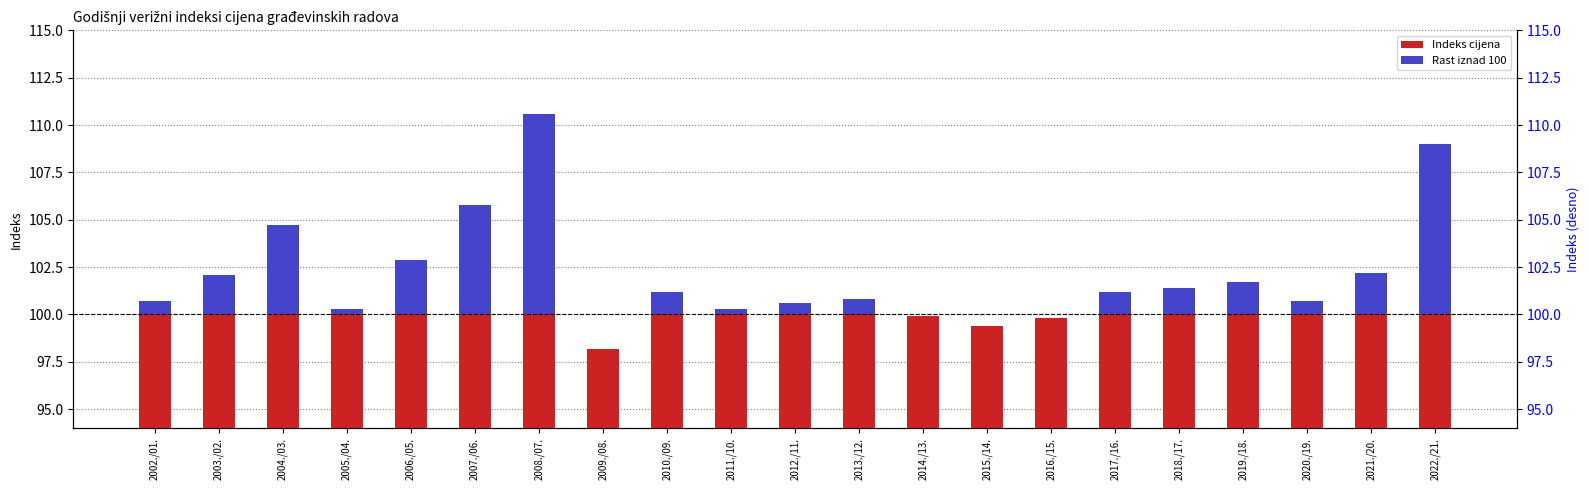

Reading right to left, extract all data points from this chart.

Indeks cijena: 2022./21.=109.0	2021./20.=102.2	2020./19.=100.7	2019./18.=101.7	2018./17.=101.4	2017./16.=101.2	2016./15.=99.8	2015./14.=99.4	2014./13.=99.9	2013./12.=100.8	2012./11.=100.6	2011./10.=100.3	2010./09.=101.2	2009./08.=98.2	2008./07.=110.6	2007./06.=105.8	2006./05.=102.9	2005./04.=100.3	2004./03.=104.7	2003./02.=102.1	2002./01.=100.7
Rast iznad 100: 2022./21.=9.0	2021./20.=2.2	2020./19.=0.7	2019./18.=1.7	2018./17.=1.4	2017./16.=1.2	2016./15.=0.0	2015./14.=0.0	2014./13.=0.0	2013./12.=0.8	2012./11.=0.6	2011./10.=0.3	2010./09.=1.2	2009./08.=0.0	2008./07.=10.6	2007./06.=5.8	2006./05.=2.9	2005./04.=0.3	2004./03.=4.7	2003./02.=2.1	2002./01.=0.7